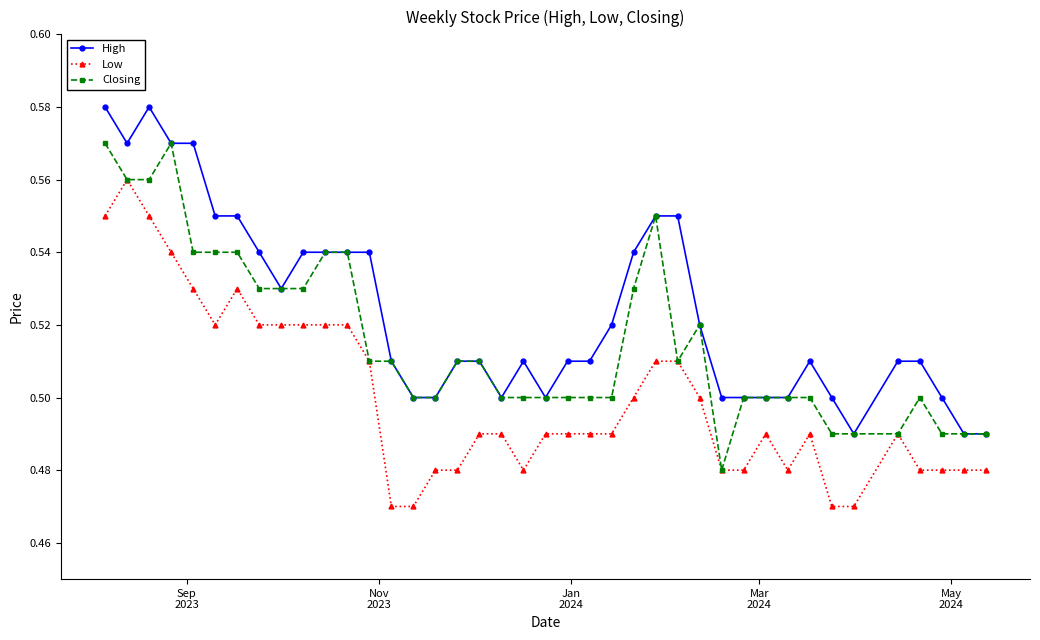

Count the Low values in the range 0 to 1.

40